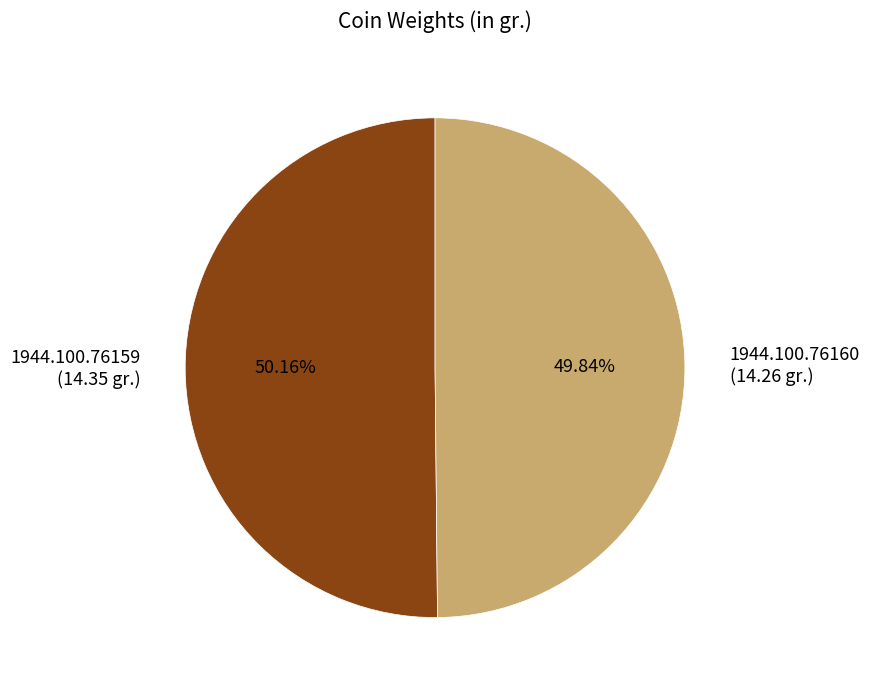

Approximately how many times larger is the value at 1944.100.76160 compared to 1944.100.76159?

1.0